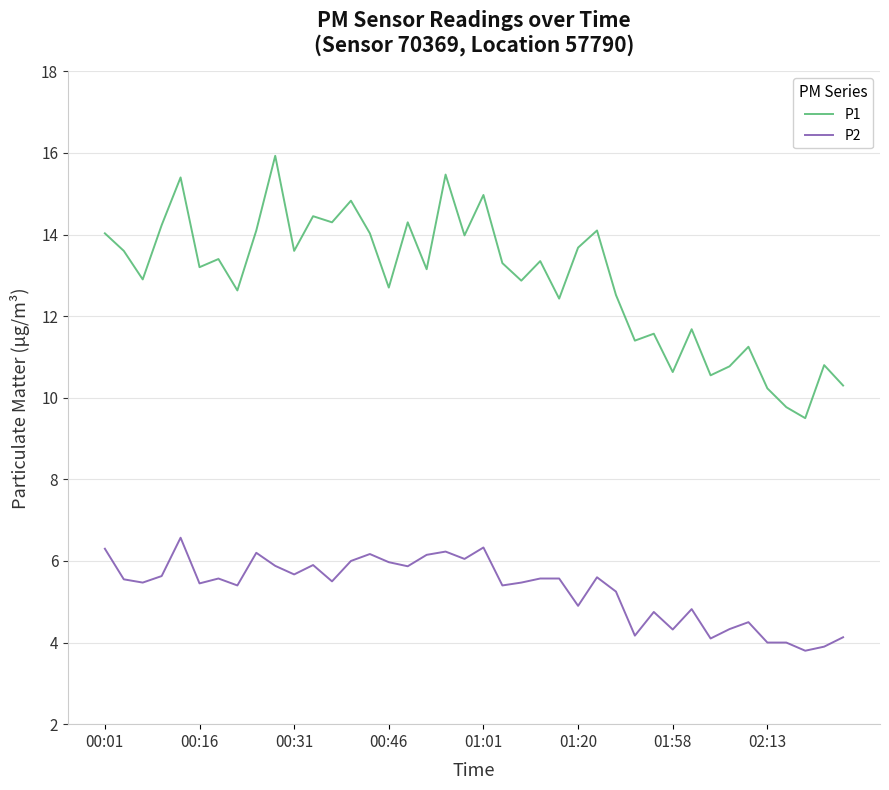

Which series has the largest total across all categories?

P1